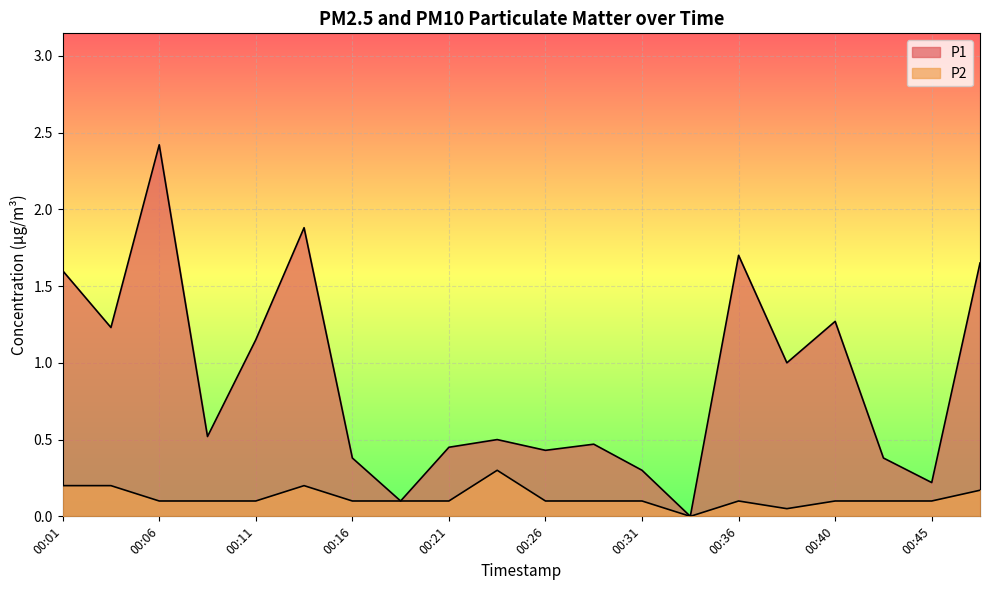

How many interior local peaks does the P1 series have?

6